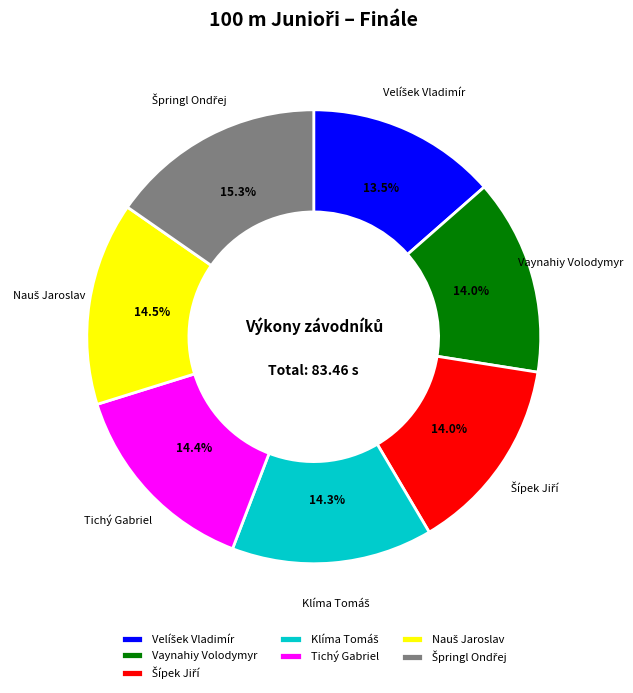

Is there a majority slice in this chart?

No